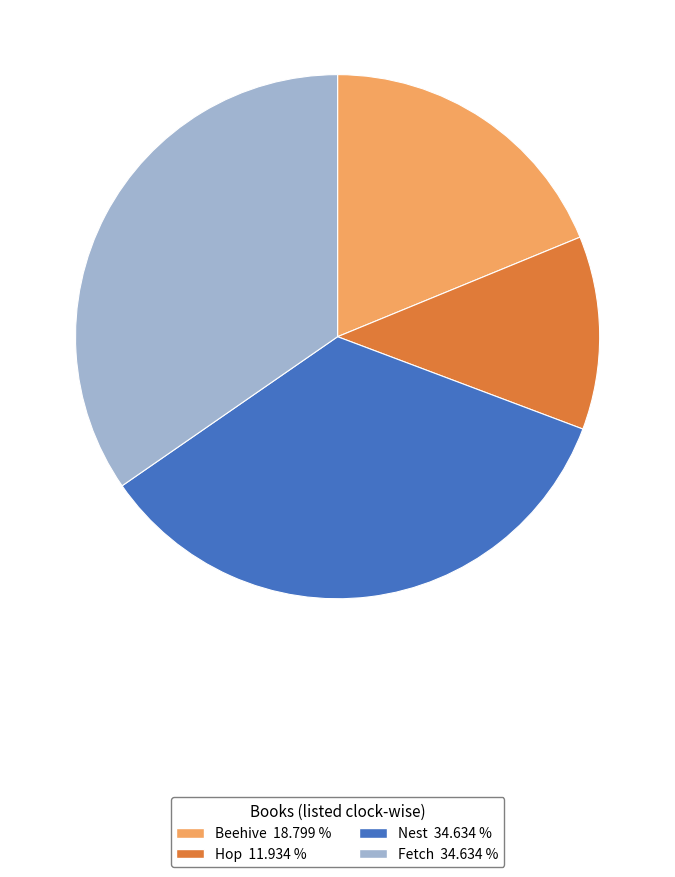

Which slice is the smallest?

Hop